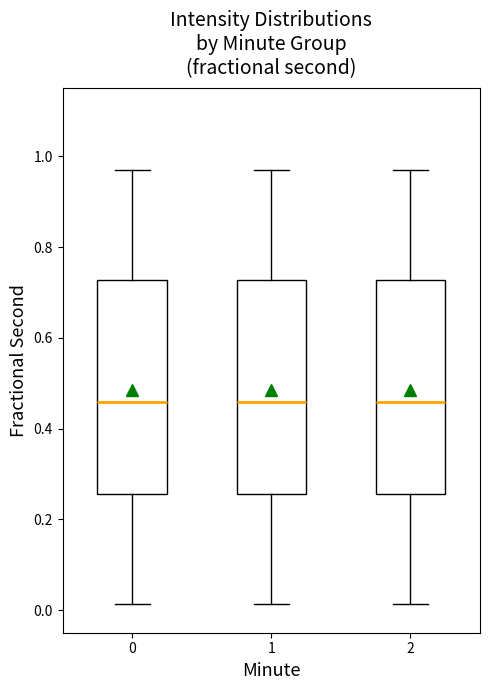

Reading left to right, transcribe this box plot: for each box, give where its median line is, the range the box spans, and where its two whiskers end, as read against the y-axis. The values are not printed on the chart, so give them approximately, as read against the axis.

0: median 0.46, box 0.26 to 0.72, whiskers 0.02 to 0.98
1: median 0.46, box 0.26 to 0.72, whiskers 0.02 to 0.98
2: median 0.46, box 0.26 to 0.72, whiskers 0.02 to 0.98